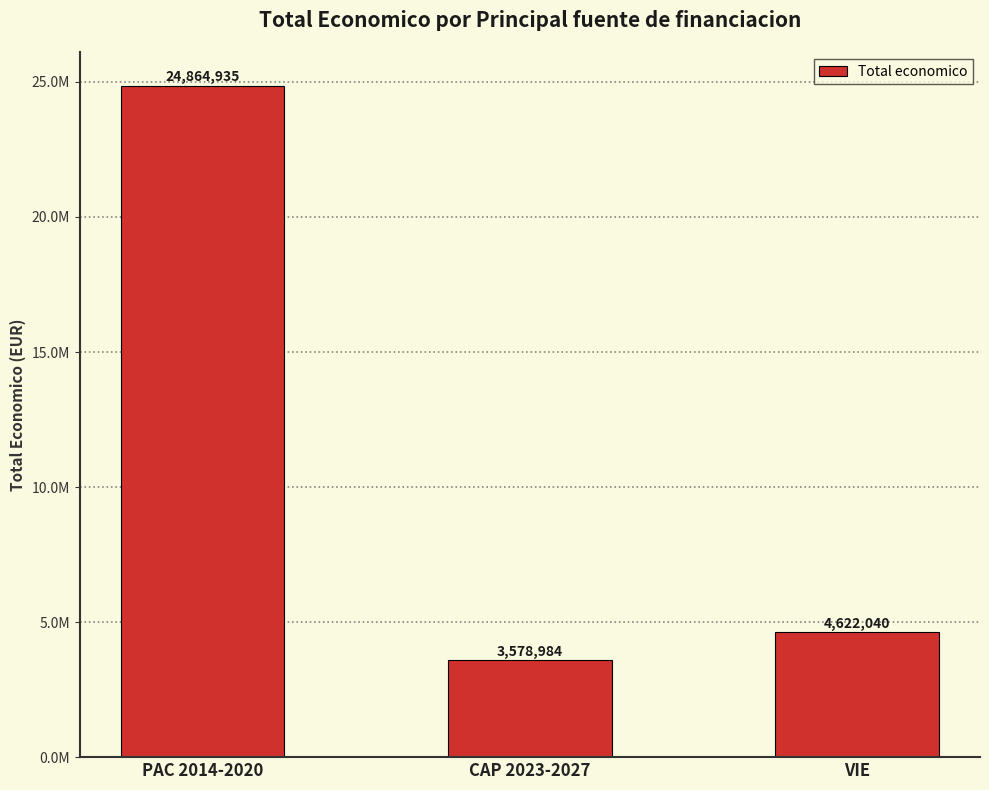

Does the chart contain any negative values?

No